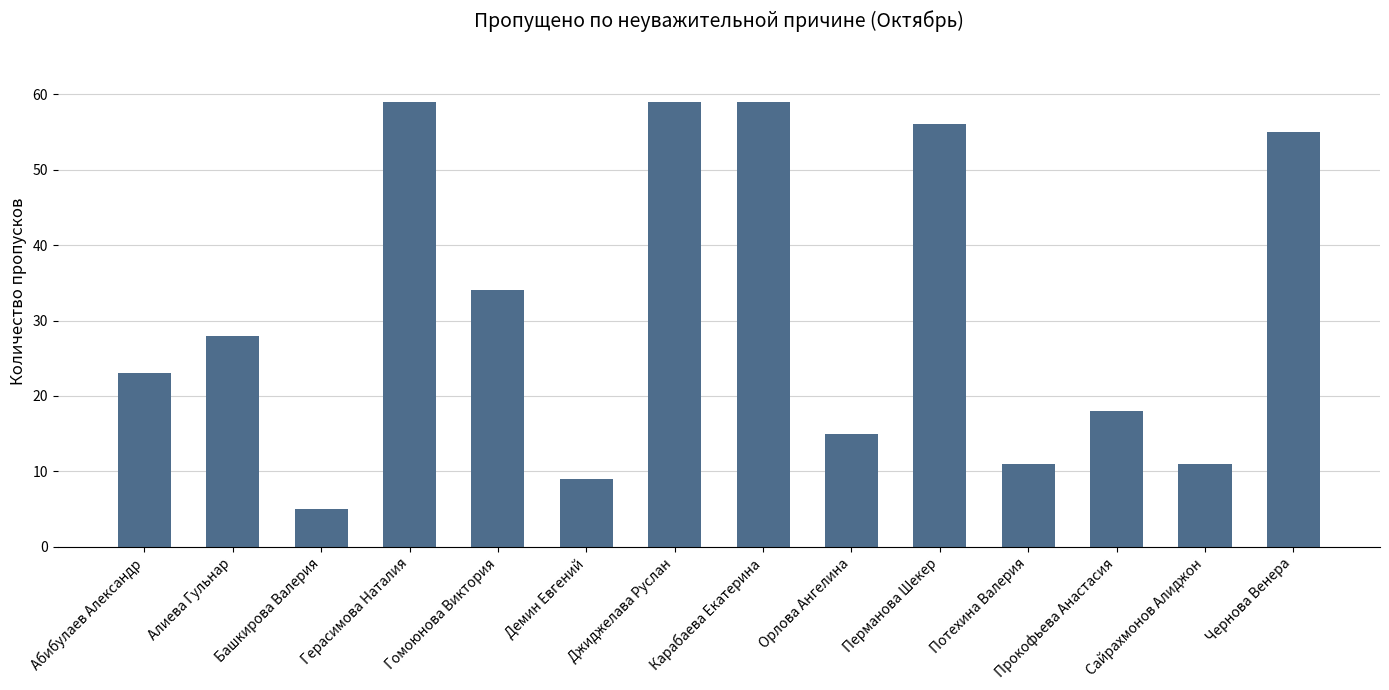

Which label corresponds to the smallest value in the chart?

Башкирова Валерия